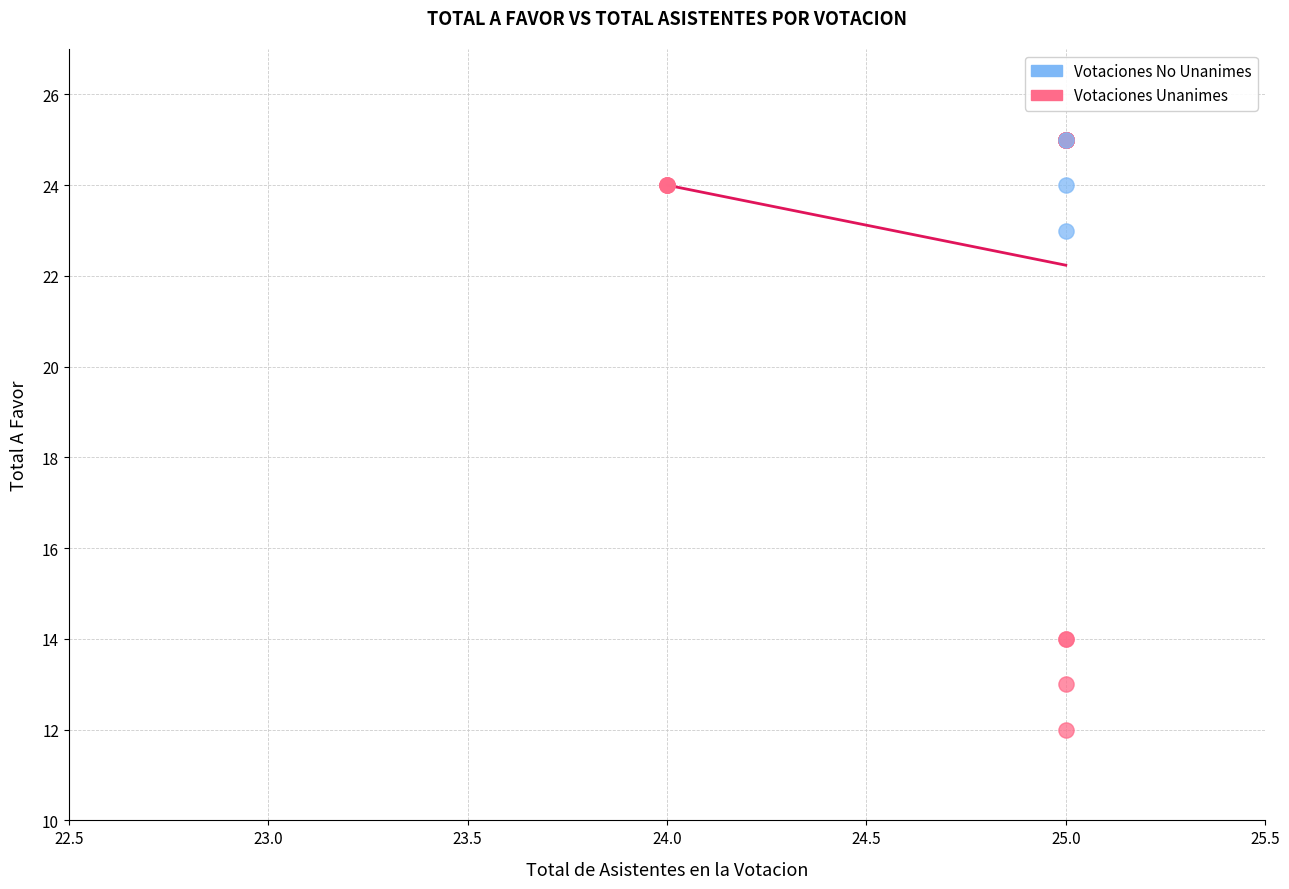

Which series contains the lowest Y value?

Votaciones Unanimes